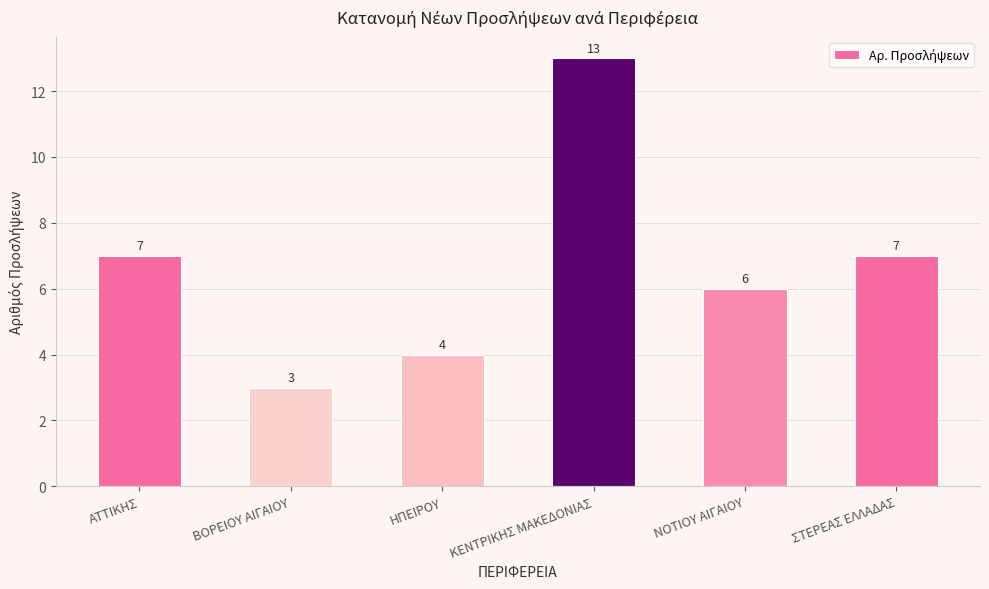

True or false: the data shows 11 at ΑΤΤΙΚΗΣ.

False